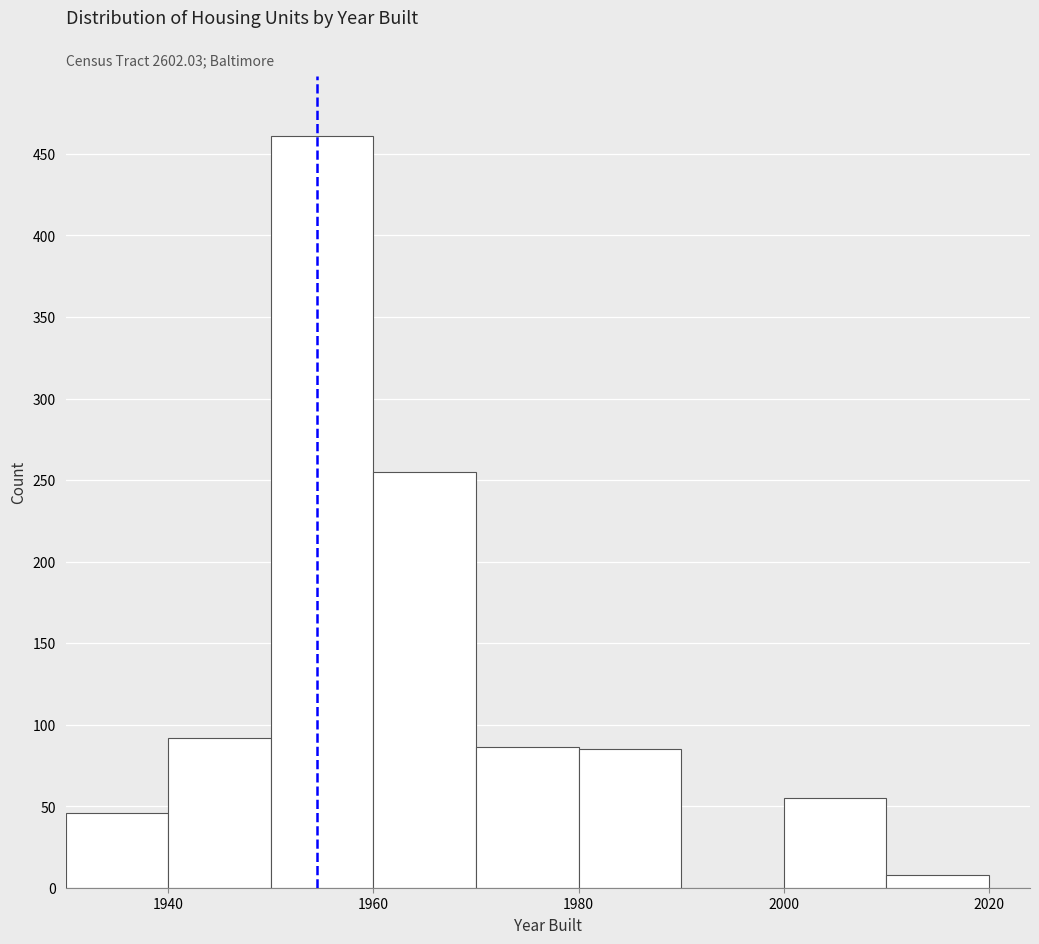

Read against the x-axis, roughly where is the centre of the tallest bar?

1956